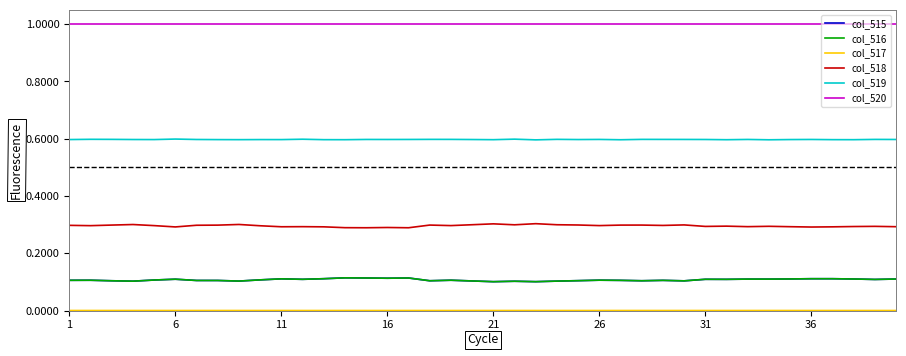

What is the maximum value shown in the chart?

1.0